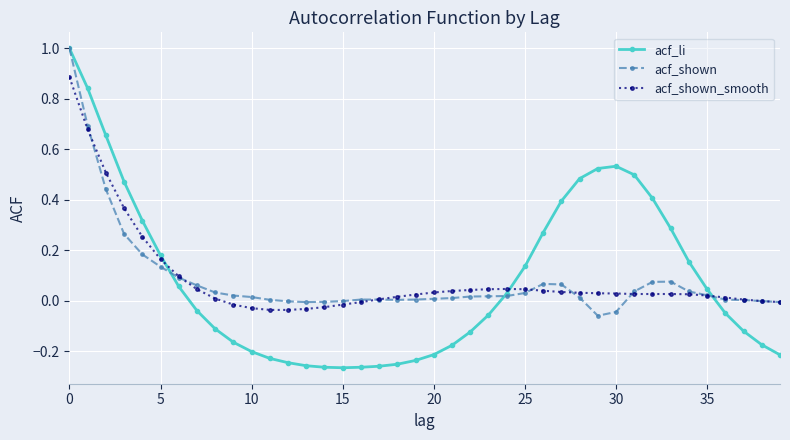

What is the maximum value for acf_li?

1.0